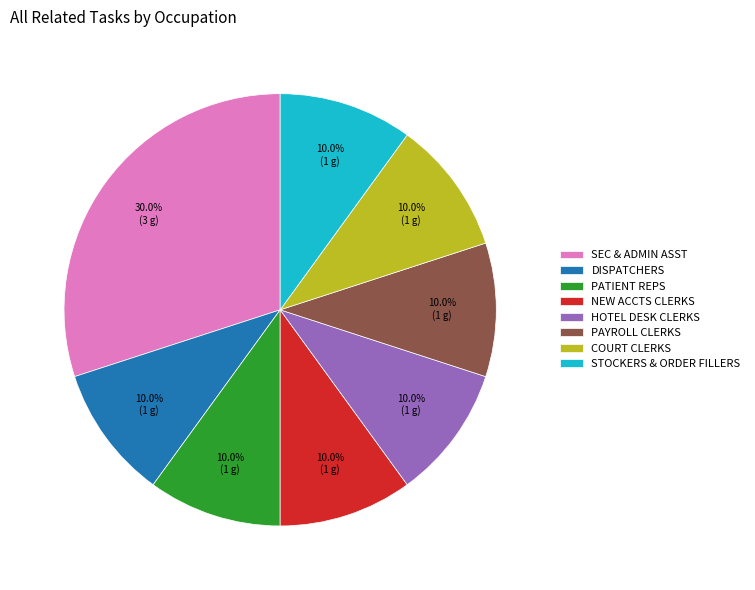

Which has a higher value, COURT CLERKS or SEC & ADMIN ASST?

SEC & ADMIN ASST